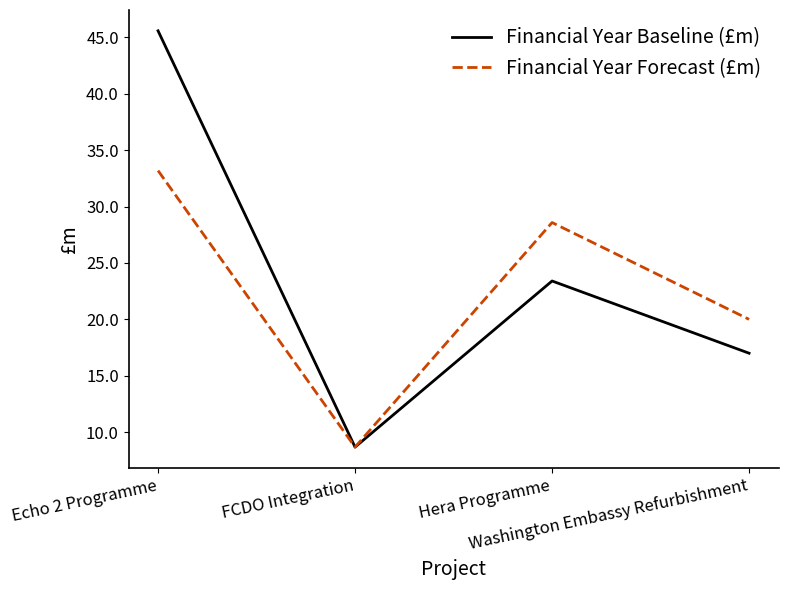

What is the difference between the maximum and second lowest values in the Financial Year Baseline (£m) series?

28.6